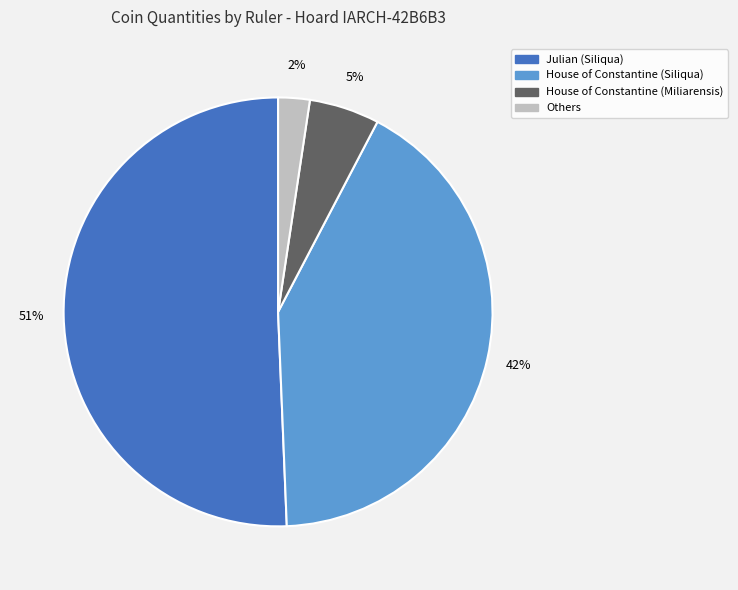

To the nearest percent, what is the average slice percentage?

25%